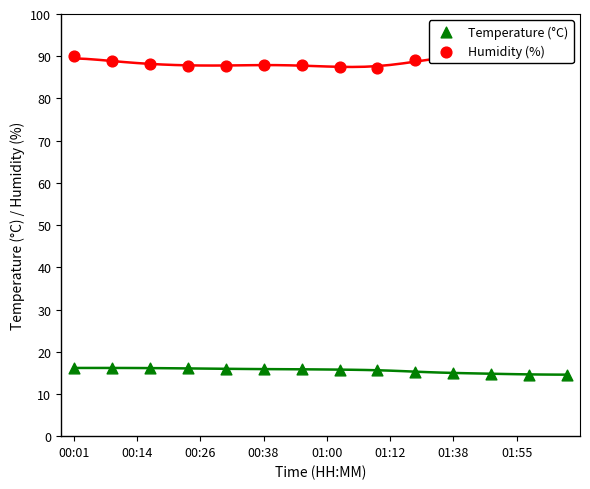

At how many categories does at least one series exceed 14?

14